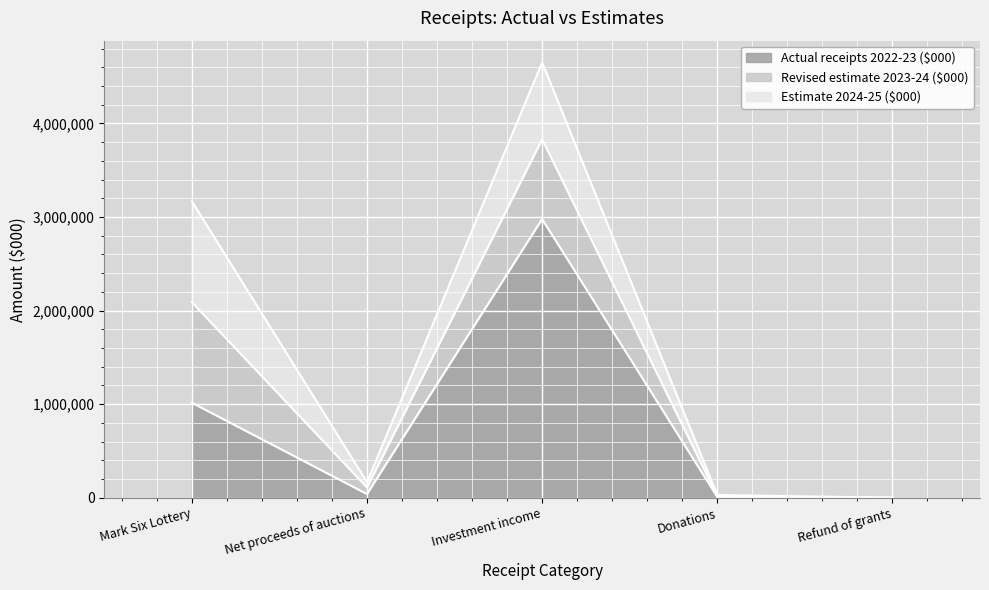

What is the sum of the Estimate 2024-25 ($000) values at Net proceeds of auctions and Investment income?

877900